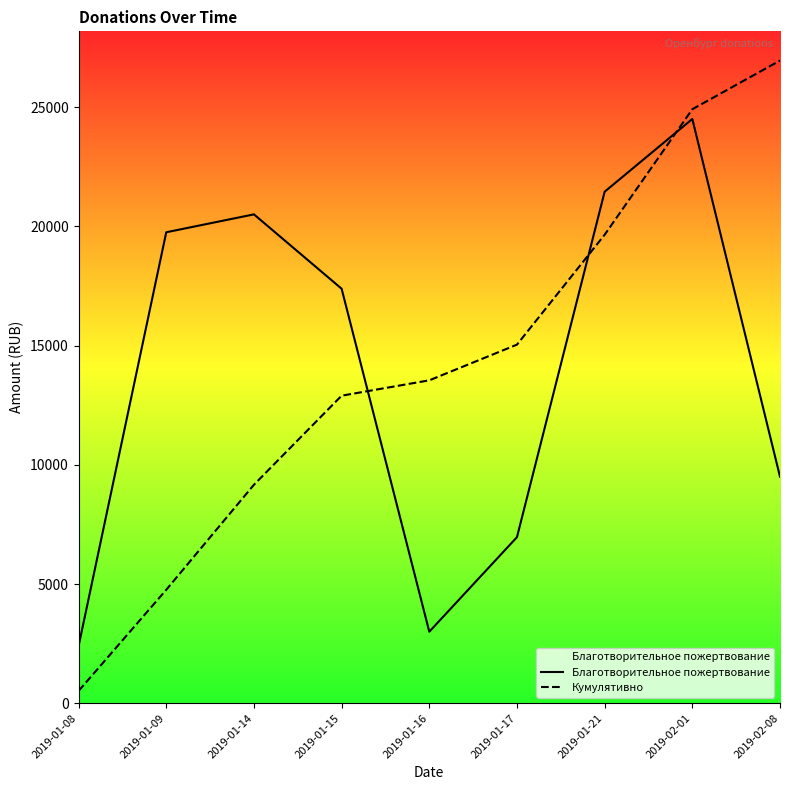

What is the difference between the Благотворительное пожертвование values at 2019-01-17 and 2019-01-08?

4565.0